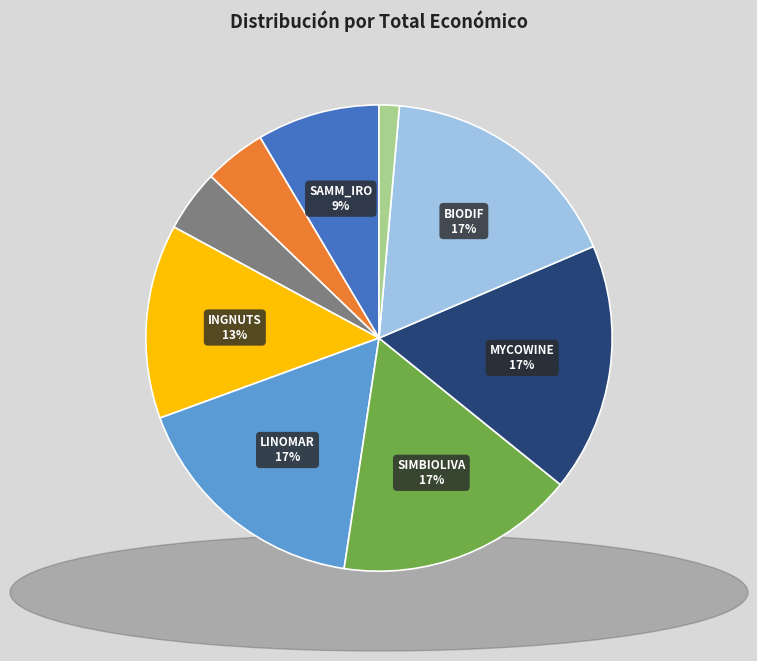

To the nearest percent, what is the difference between the largest and smallest slice percentages?

16%